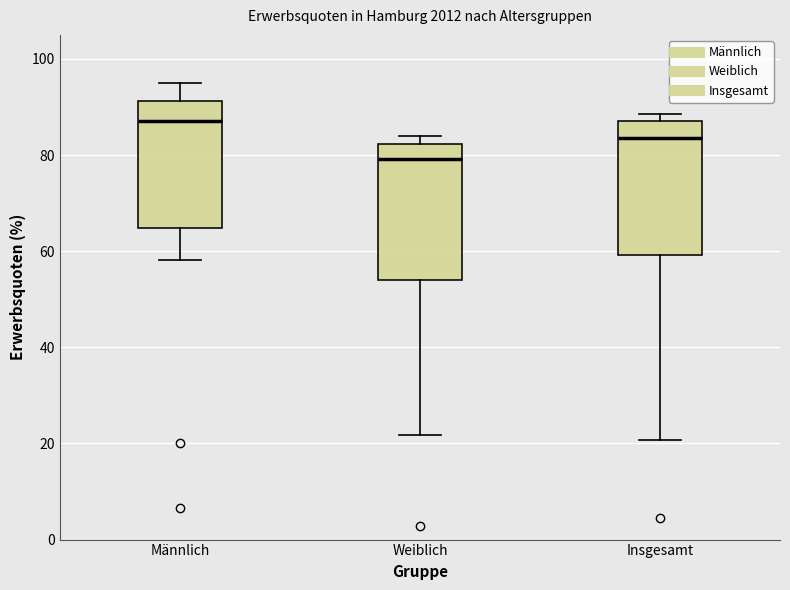

Where does the median line of the box for Weiblich sit on the y-axis? The values are not printed on the chart, so give them approximately, as read against the axis.

80